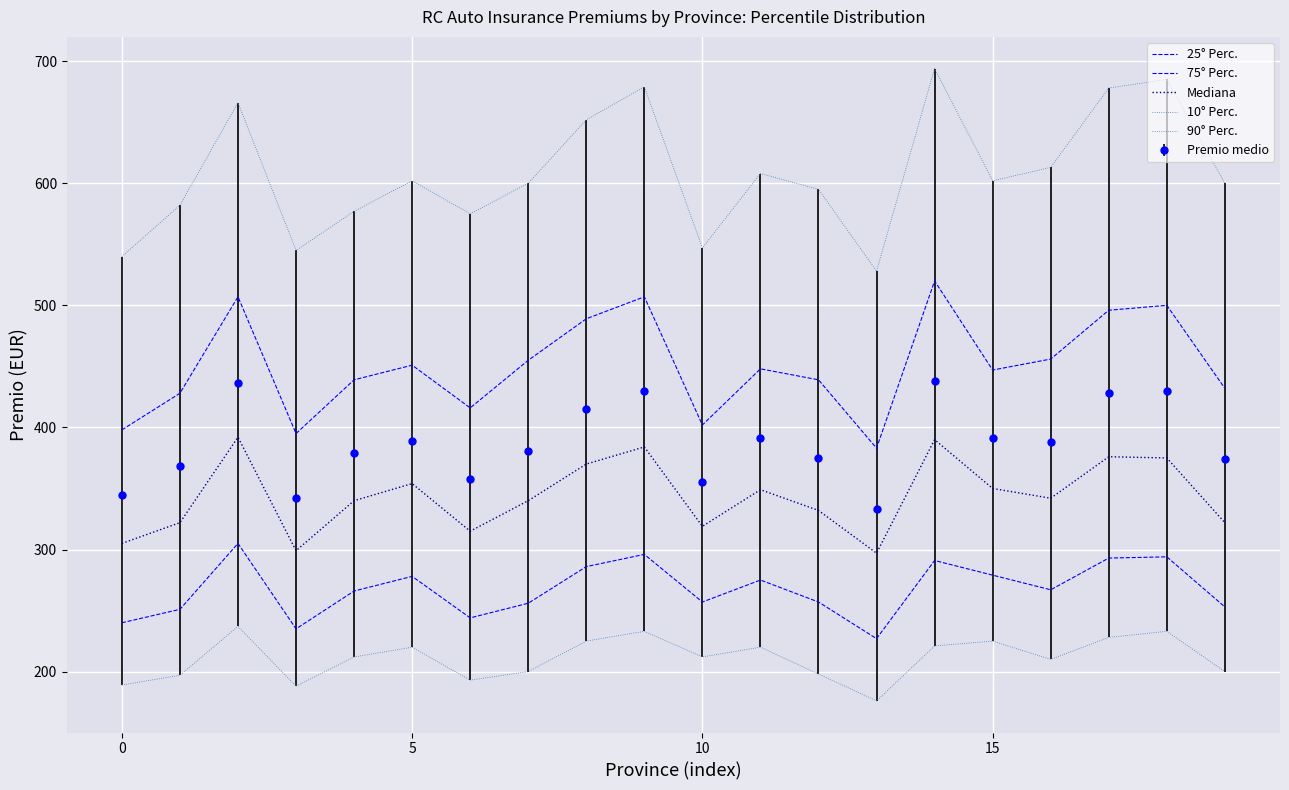

True or false: 90° Perc. and 10° Perc. cross at least once.

False